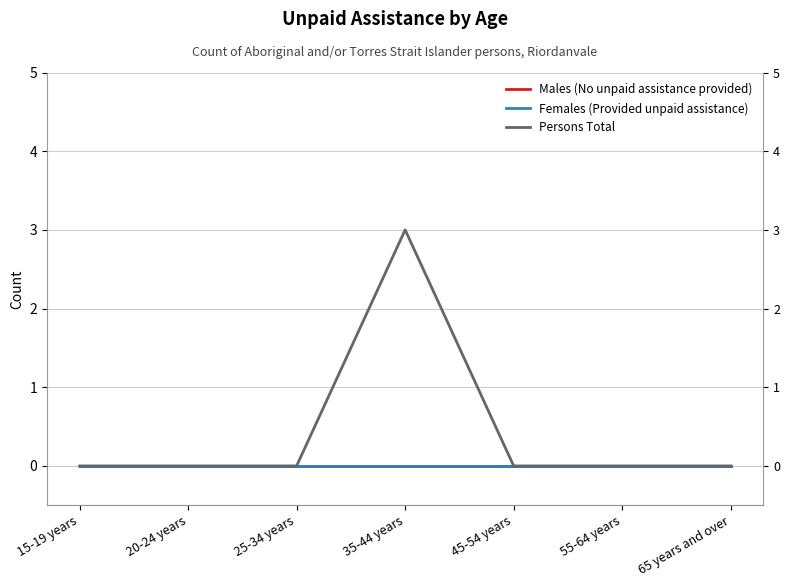

Does the chart display data point markers on the line(s)?

No